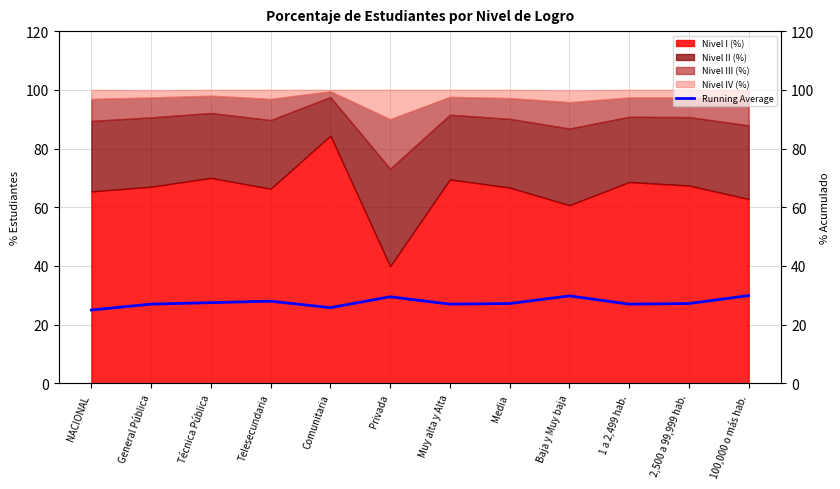

What is the maximum value shown in the chart?

29.9